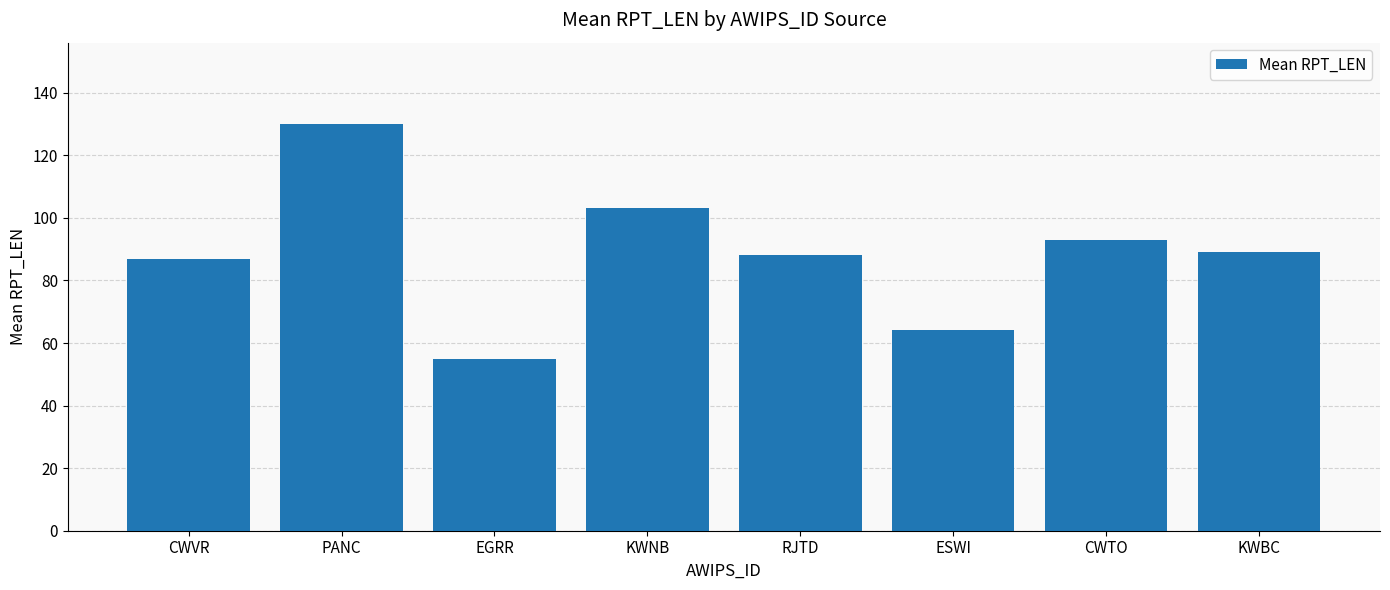

Which label corresponds to the smallest value in the chart?

EGRR